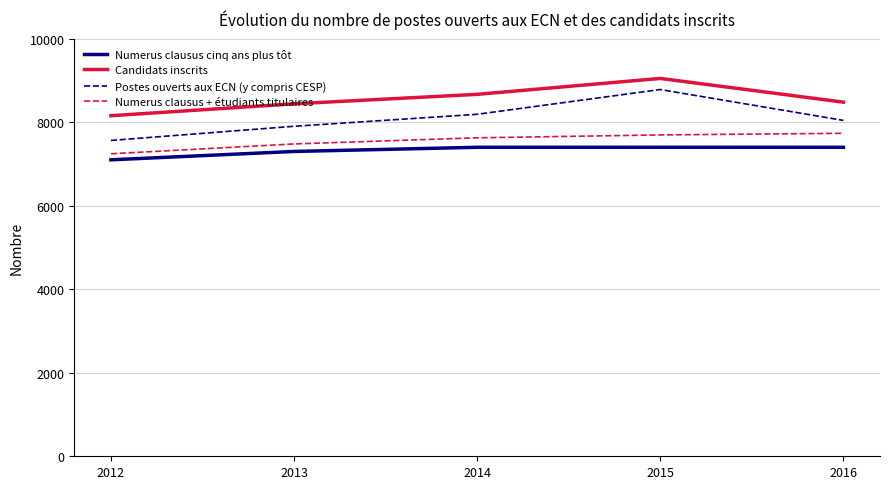

What are all the series names shown in the legend?

Numerus clausus cinq ans plus tôt, Candidats inscrits, Postes ouverts aux ECN (y compris CESP), Numerus clausus + étudiants titulaires